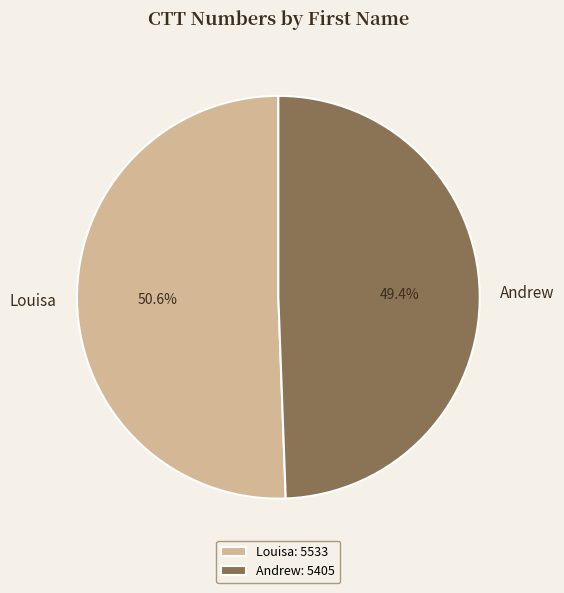

What percentage is the Andrew slice, to the nearest percent?

49%